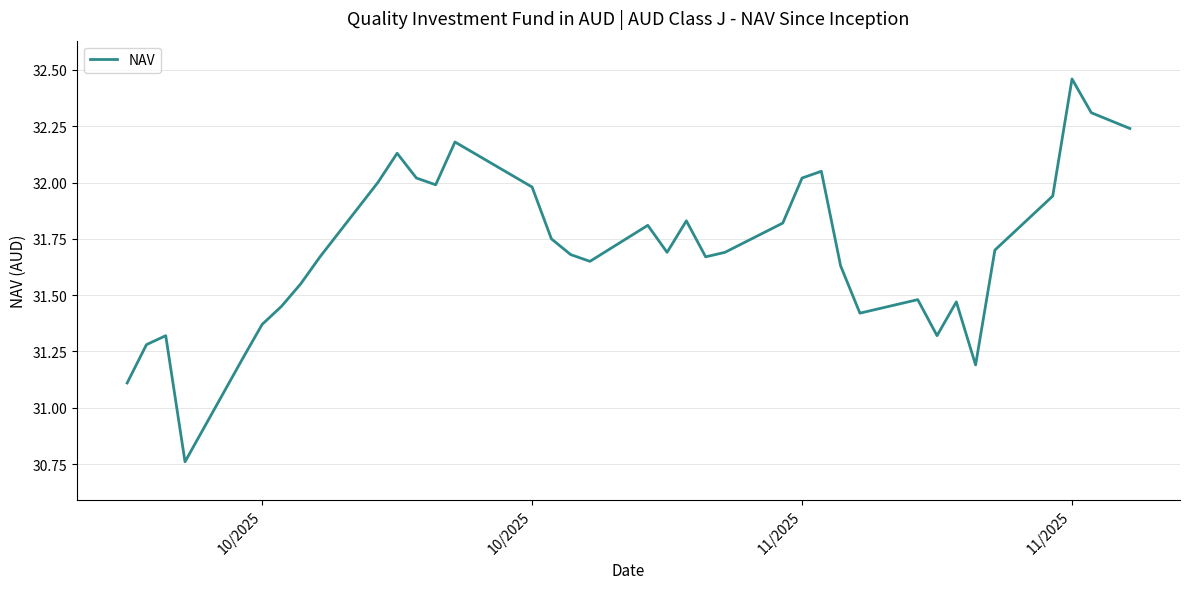

What is the difference between the maximum and minimum values?

1.7